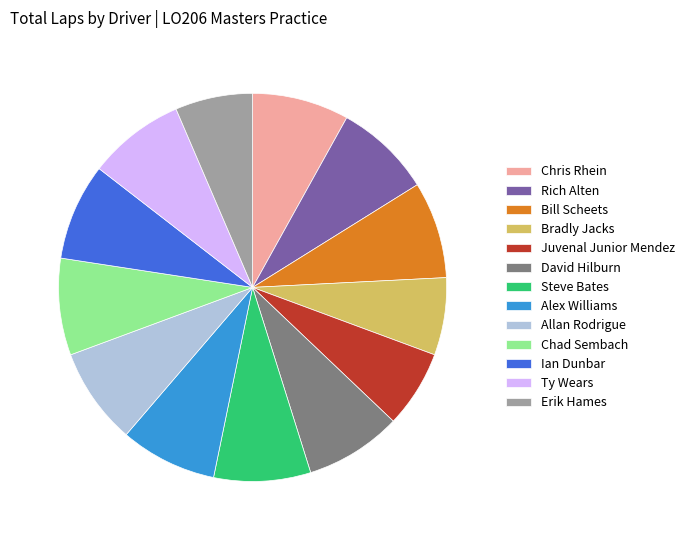

The Rich Alten slice represents 20% of the pie. True or false?

False